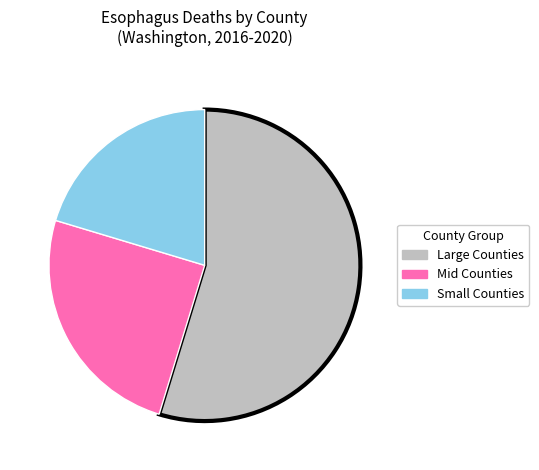

Does any single category account for the majority?

Yes